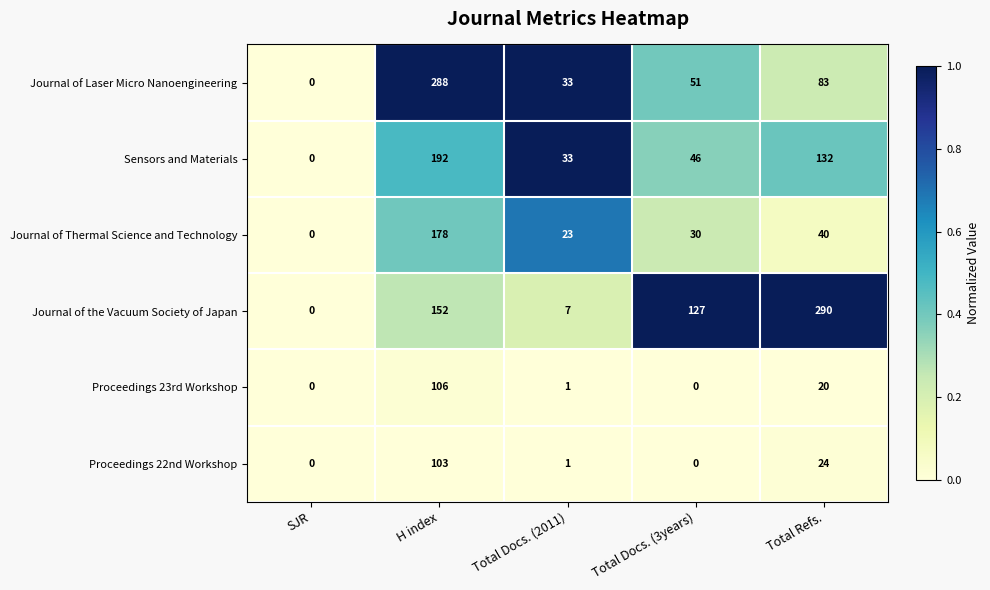

The value of Journal of Laser Micro Nanoengineering at H index is 95. True or false?

False